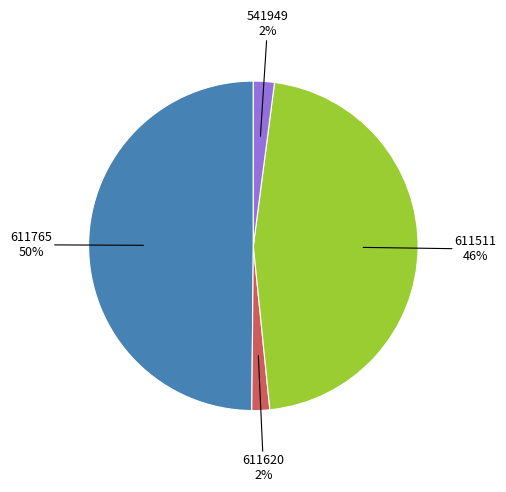

To the nearest percent, what is the average slice percentage?

25%